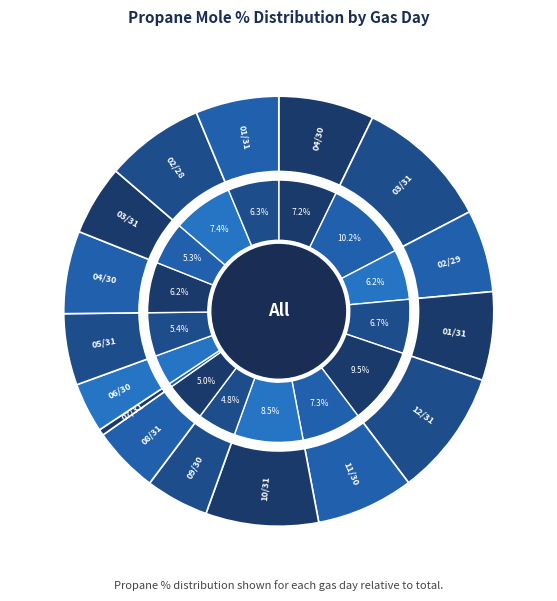

How many slices are in this pie chart?

16